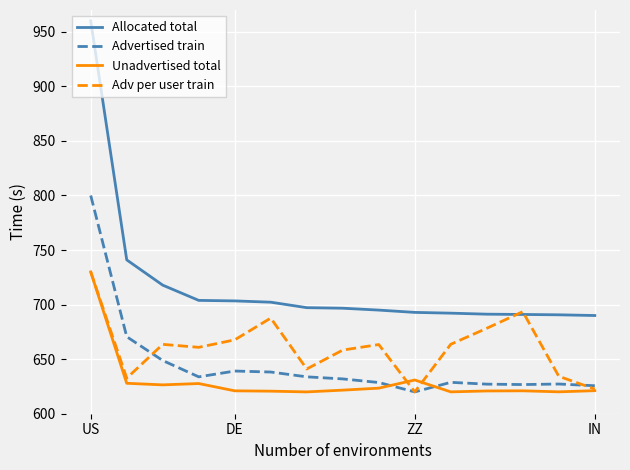

After their last crossing, which series has the higher values: Adv per user train or Advertised train?

Advertised train